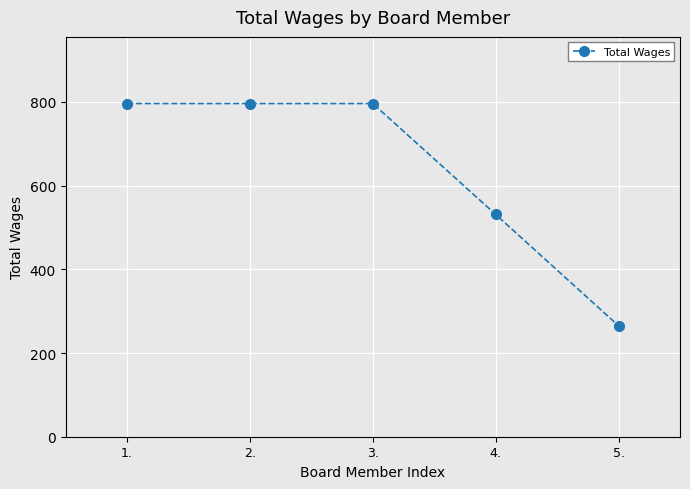

True or false: the data has more than 1 interior local peaks.

False